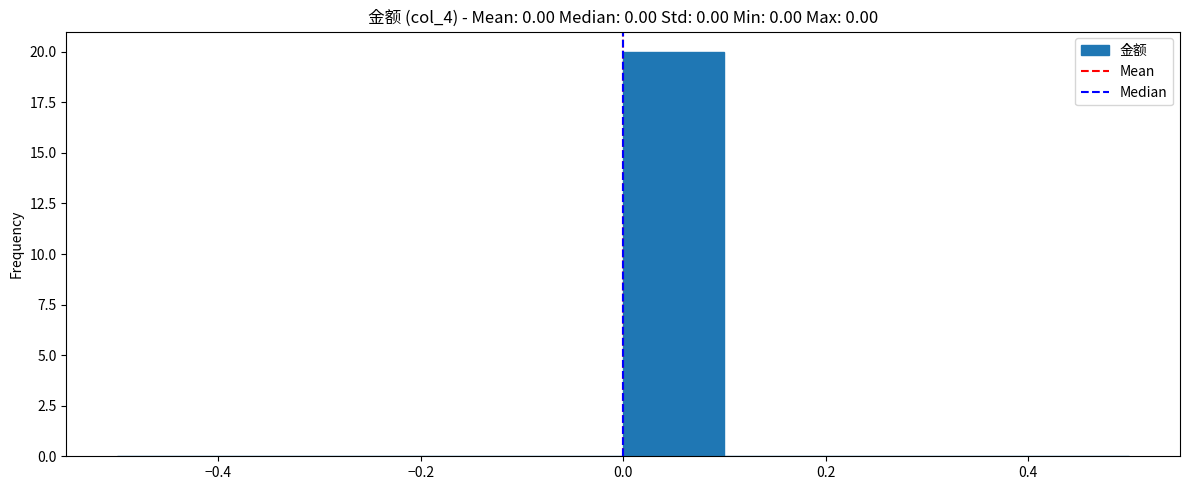

Reading left to right, transcribe this chart: for each bar, give the range it covers on the x-axis and its height. The values are not printed on the chart, so give them approximately, as read against the axis.

-0.5 to -0.4: 0
-0.4 to -0.3: 0
-0.3 to -0.2: 0
-0.2 to -0.1: 0
-0.1 to 0.0: 0
0.0 to 0.1: 20
0.1 to 0.2: 0
0.2 to 0.3: 0
0.3 to 0.4: 0
0.4 to 0.5: 0